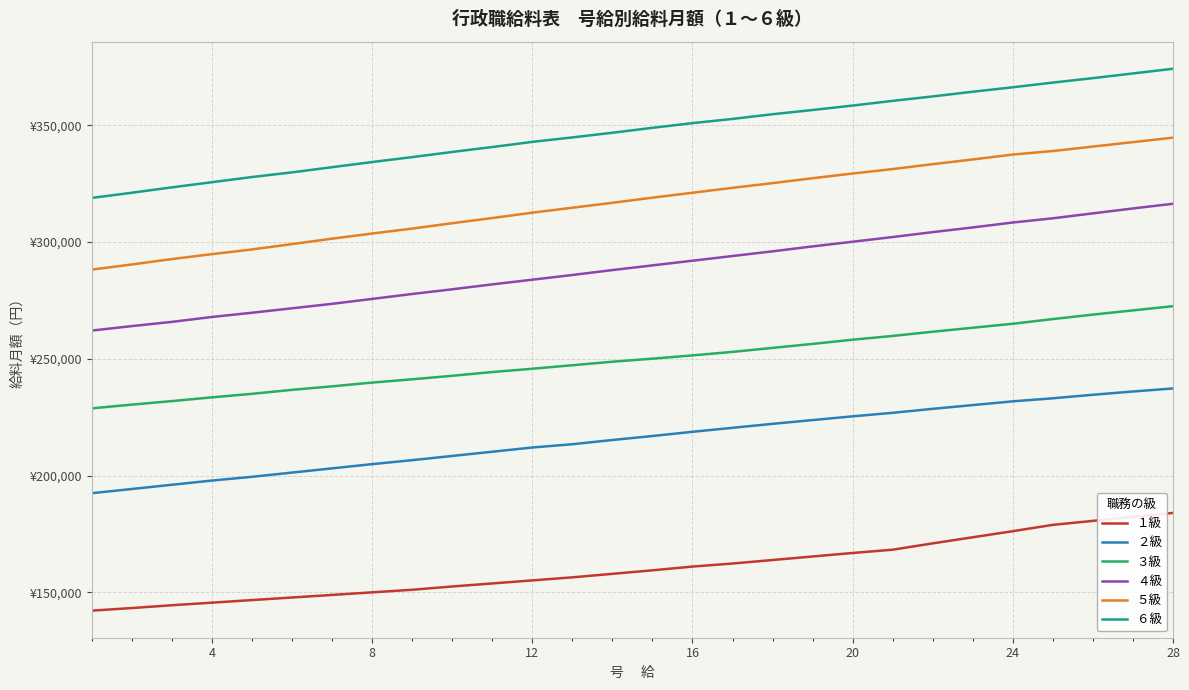

Is this an area chart (filled region under the line)?

No